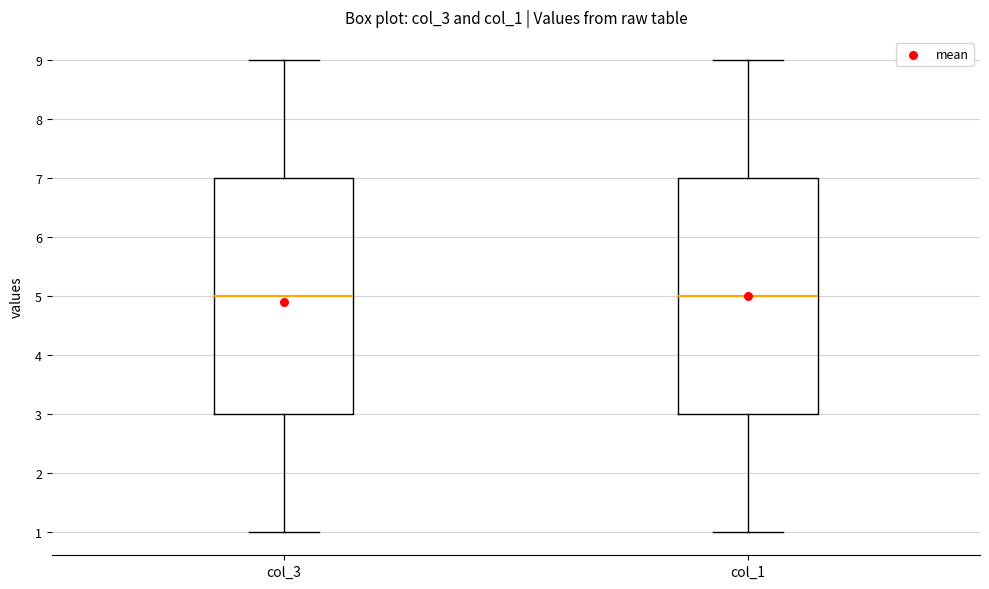

Where does the median line of the box for col_1 sit on the y-axis? The values are not printed on the chart, so give them approximately, as read against the axis.

5